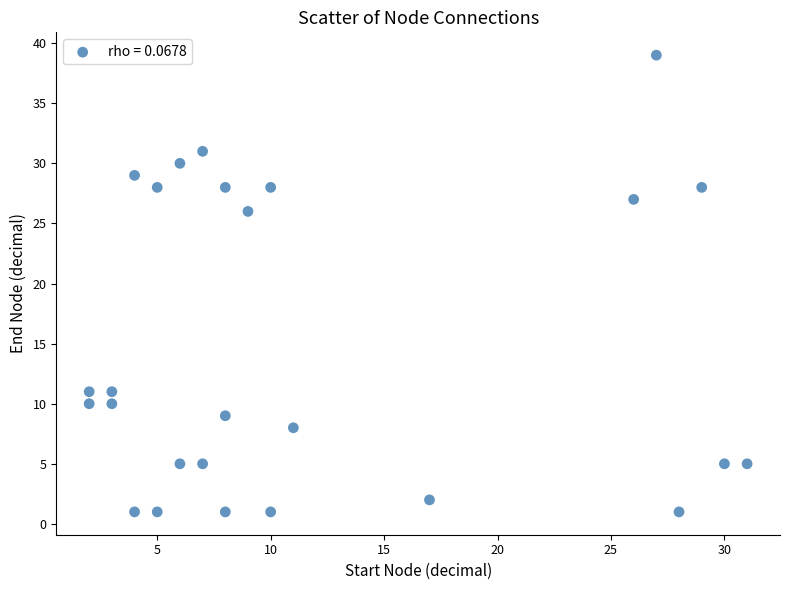

What is the range of Y values (max minus min)?

38